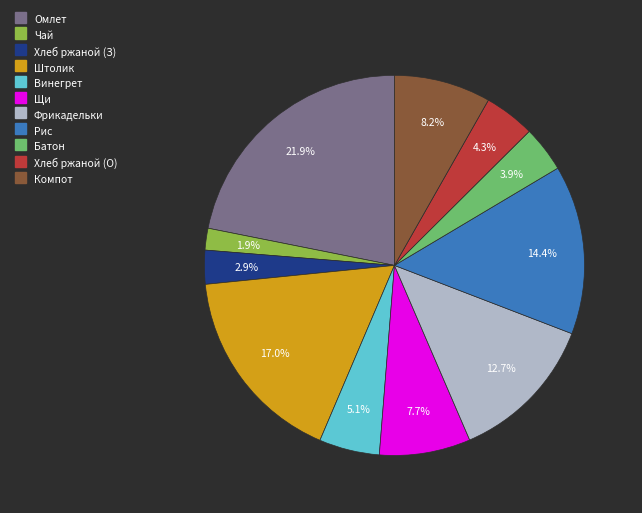

To the nearest percent, what is the average slice percentage?

9%